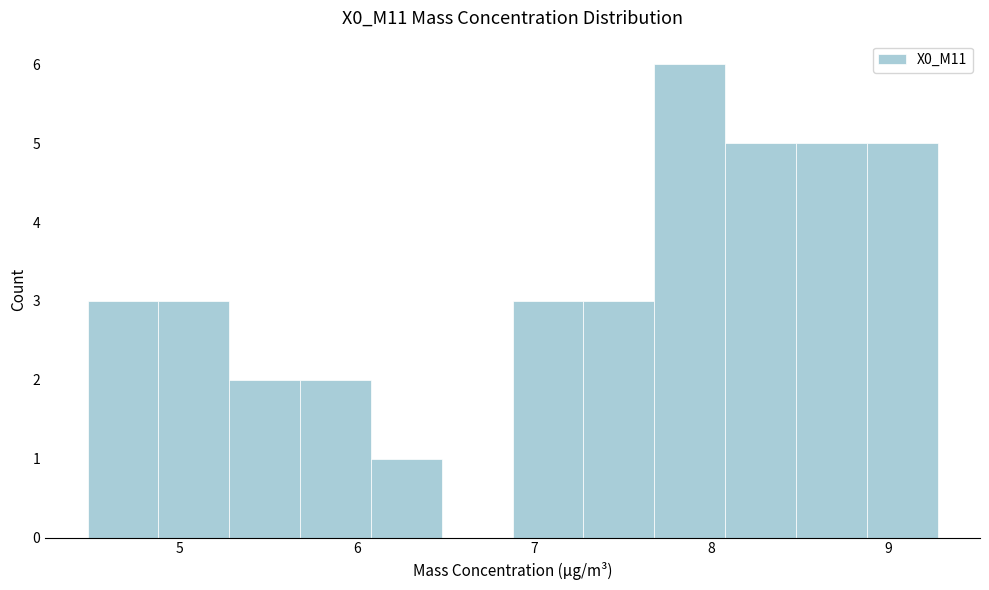

Reading left to right, transcribe this chart: for each bar, give the range it covers on the x-axis and its height. Neither the bar edges nor the heights are printed on the chart, so give them approximately, as read against the axes.

4.48 to 4.88: 3
4.88 to 5.28: 3
5.28 to 5.68: 2
5.68 to 6.08: 2
6.08 to 6.48: 1
6.48 to 6.88: 0
6.88 to 7.28: 3
7.28 to 7.68: 3
7.68 to 8.08: 6
8.08 to 8.48: 5
8.48 to 8.88: 5
8.88 to 9.28: 5